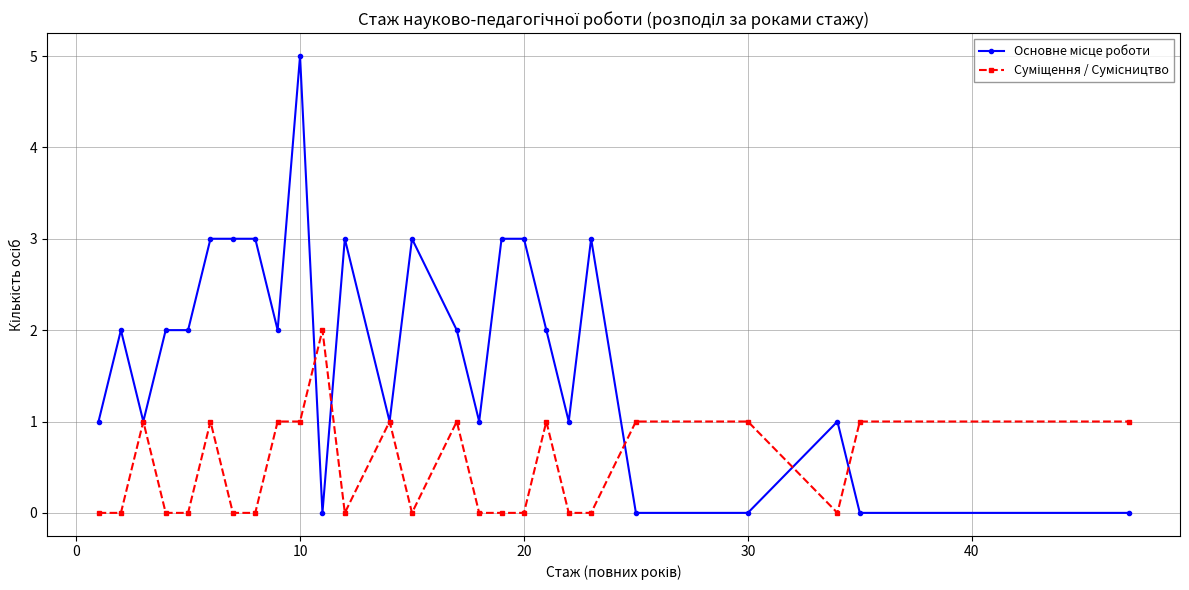

What is the maximum value shown in the chart?

5